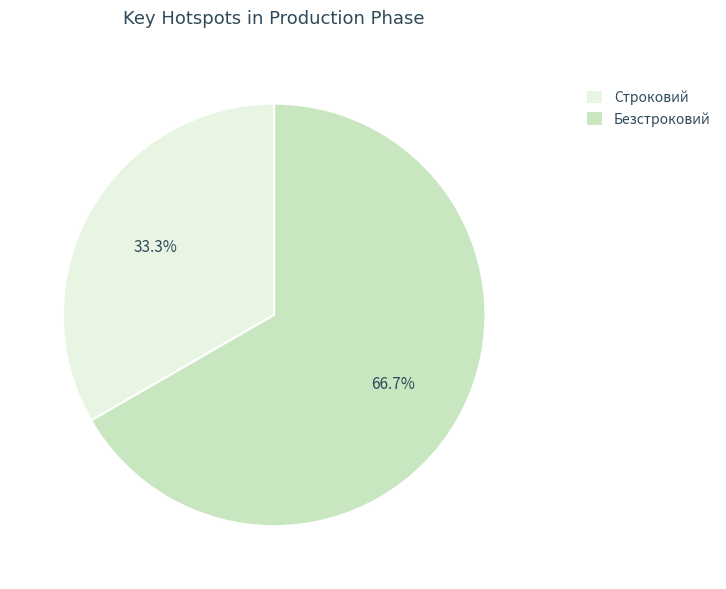

What is the ratio of the value at Безстроковий to the value at Строковий?

2.0